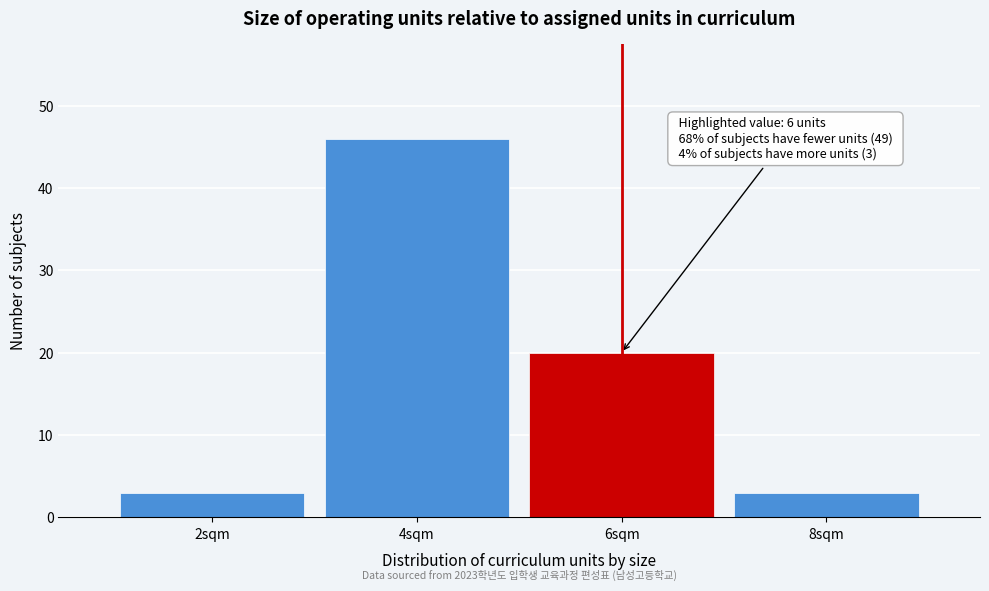

Reading left to right, transcribe all the data shown in this chart.

3	46	20	3